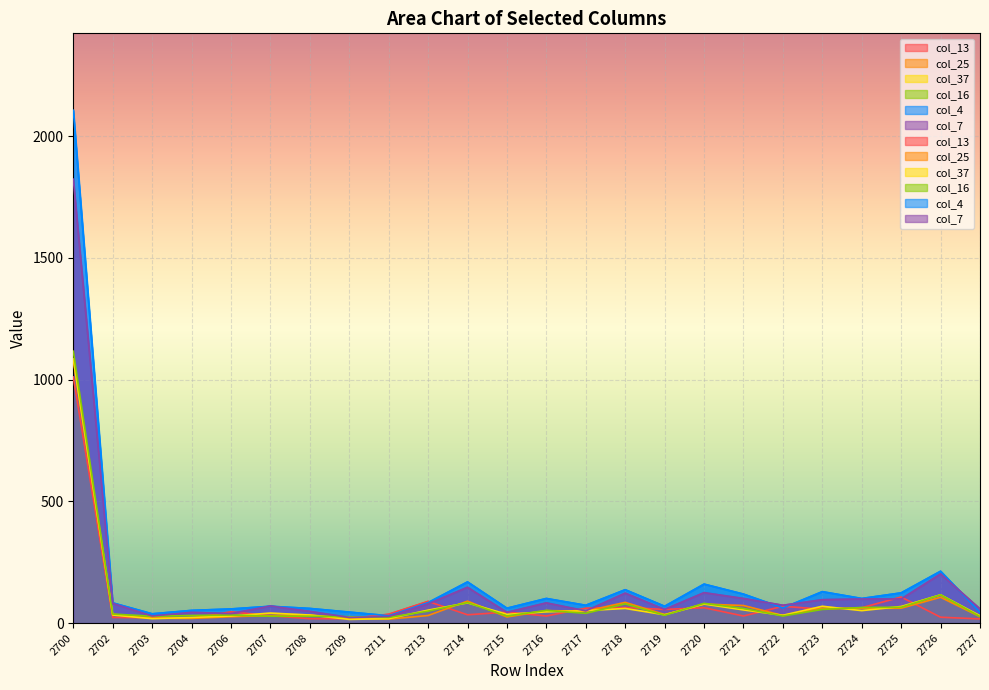

How many series are shown in this chart?

6